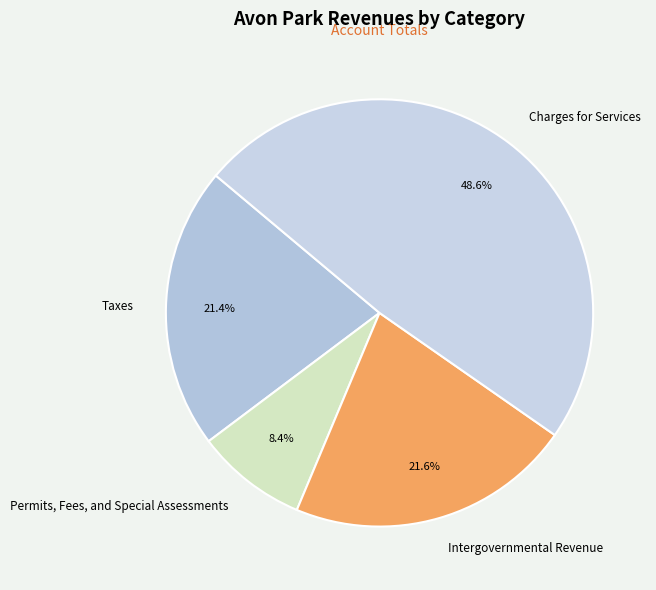

How many slices are in this pie chart?

4